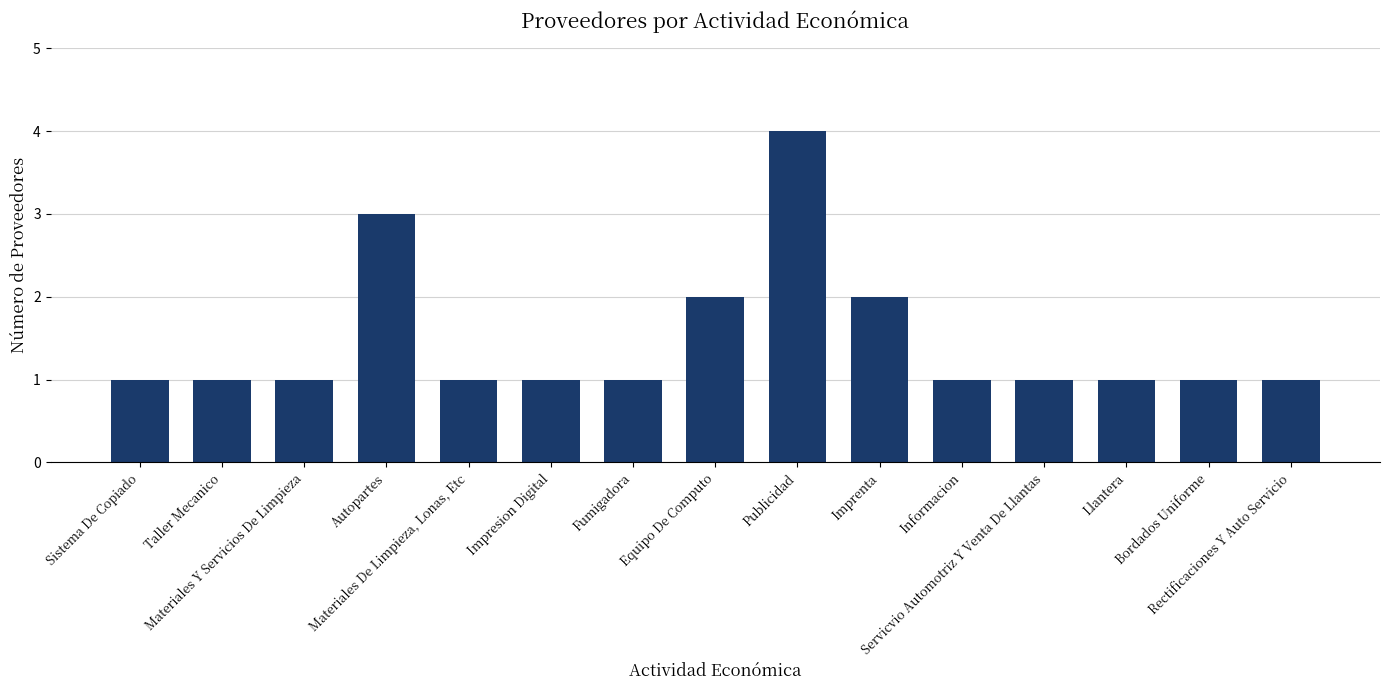

How many data points does each series have?

15